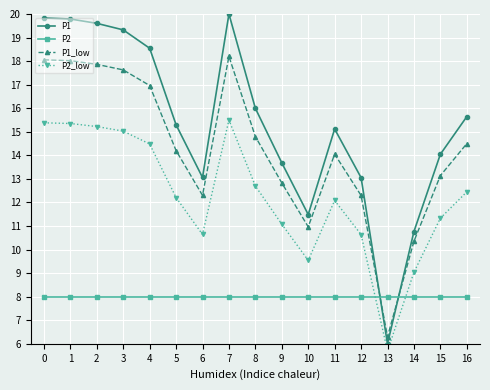

What is the difference between the highest and lowest values at 7?

12.0